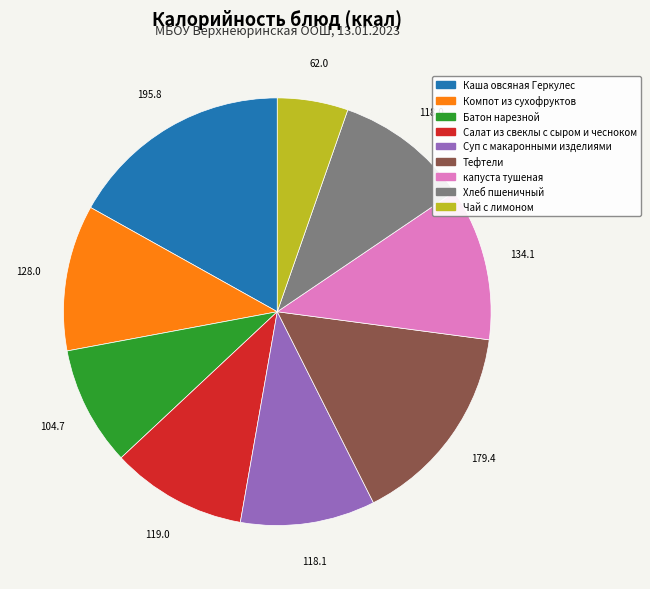

Is капуста тушеная the majority of the pie?

No